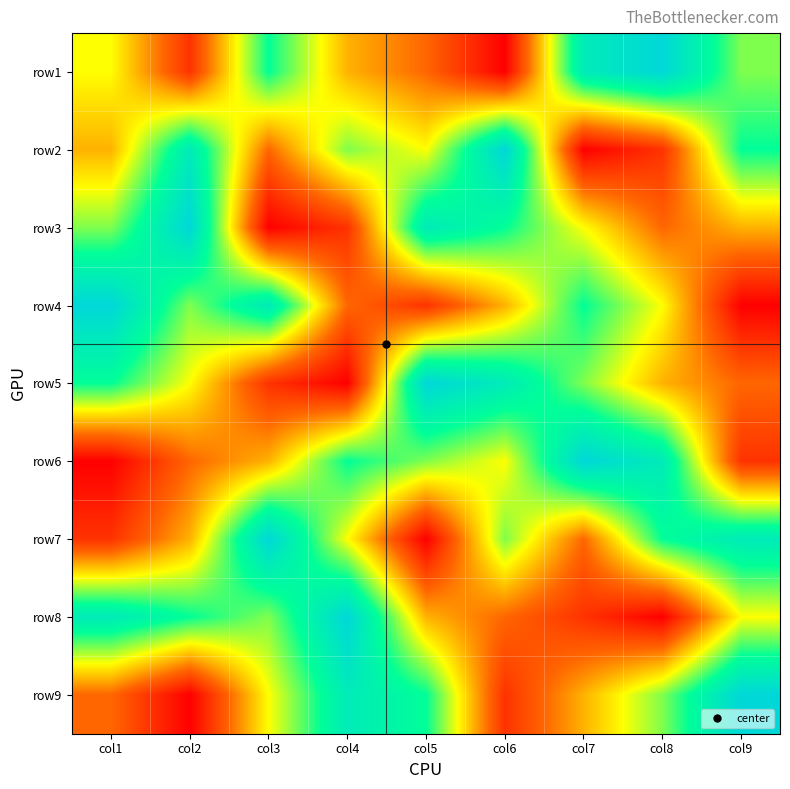

At which category is the sum across all series the highest?

col1